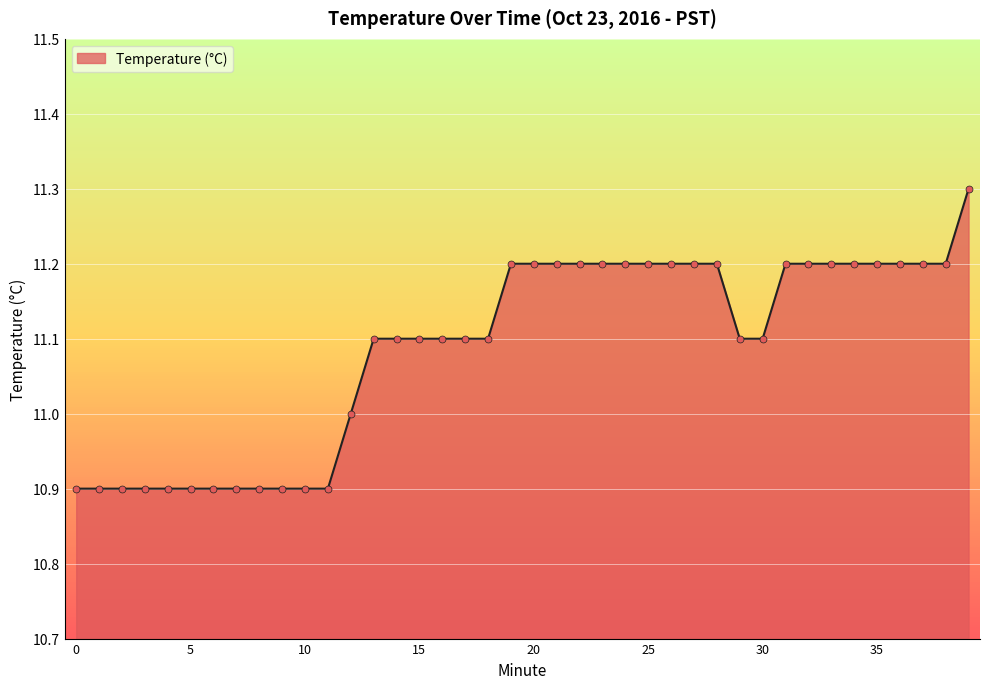

What is the minimum value shown in the chart?

10.9